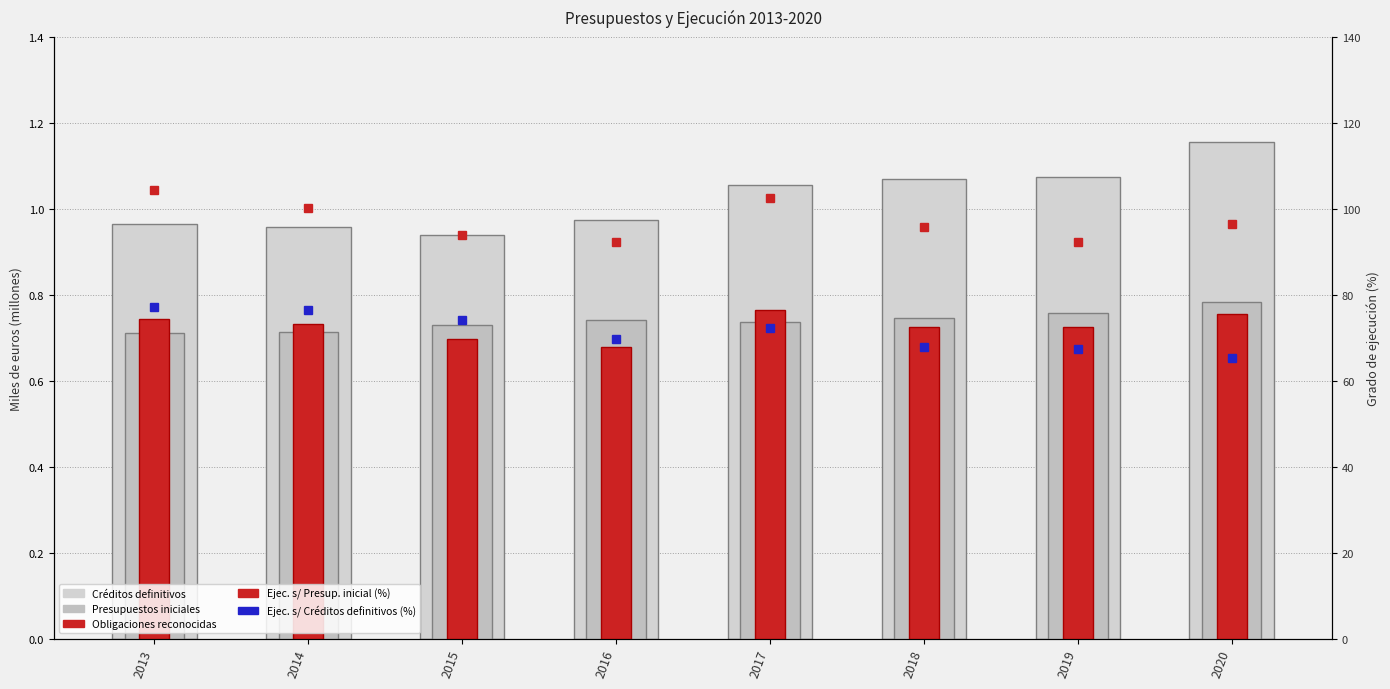

How many values in the Ejec. s/ Créditos definitivos (%) series exceed 72?

4